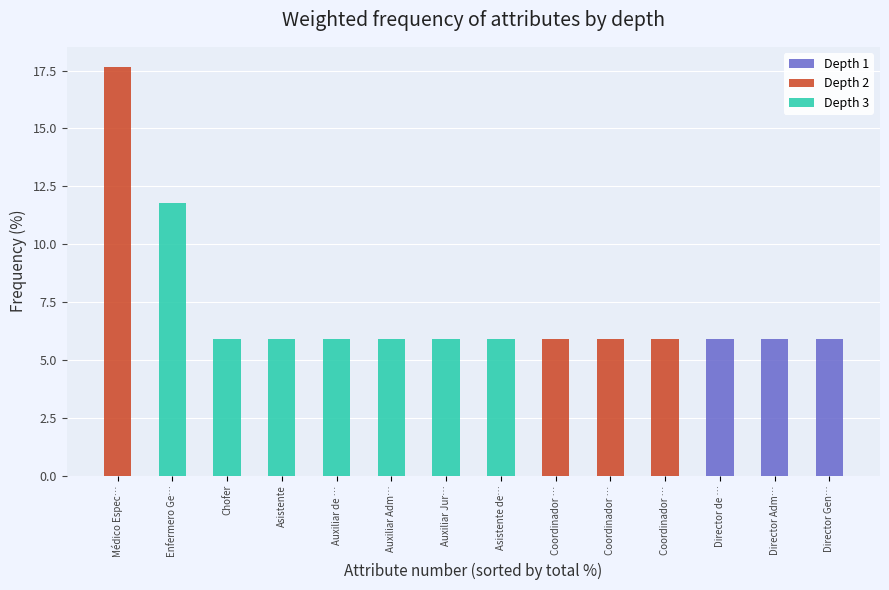

What is the difference between the second highest and second lowest values in the Depth 2 series?

5.9